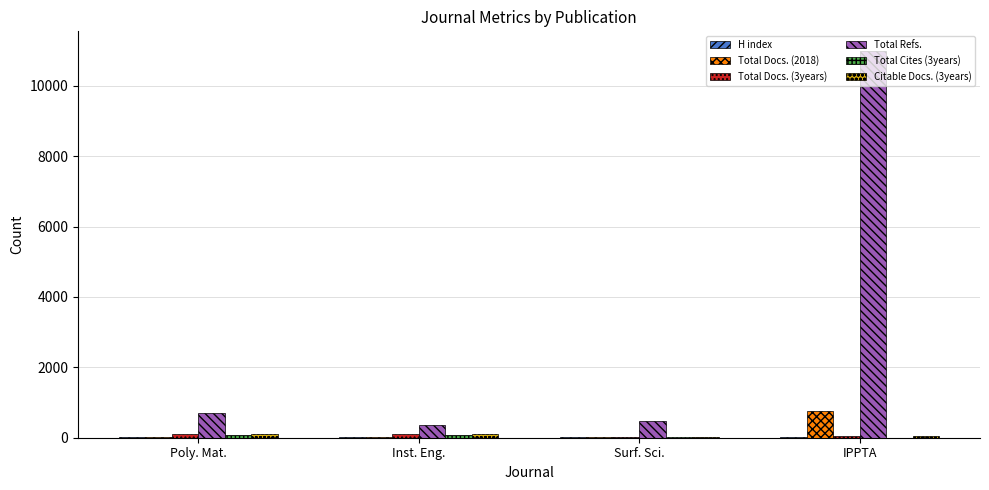

The Total Refs. series shows 360 at Inst. Eng.. True or false?

True